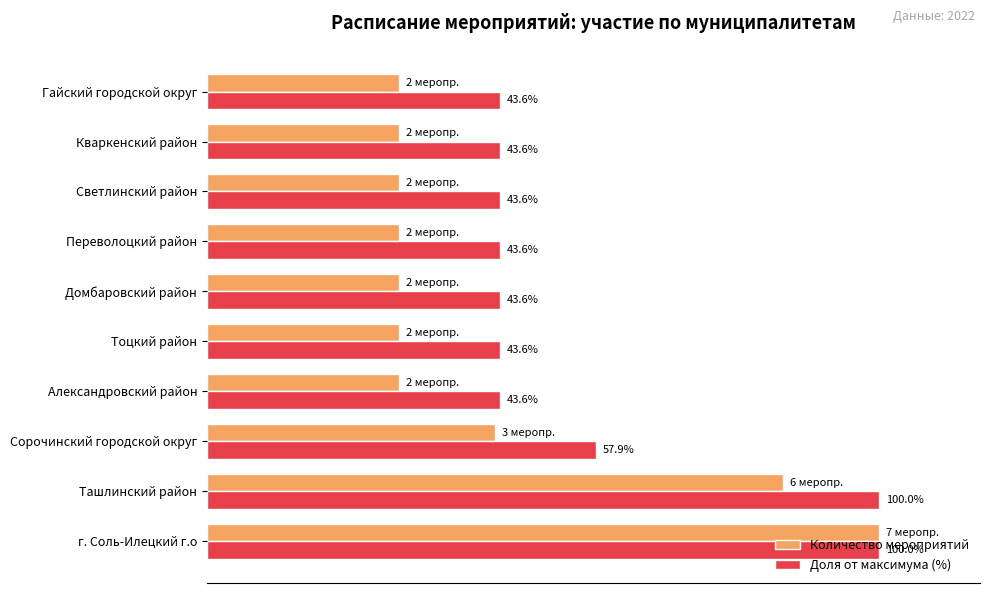

At which label is Количество мероприятий closest to 64?

Сорочинский городской округ